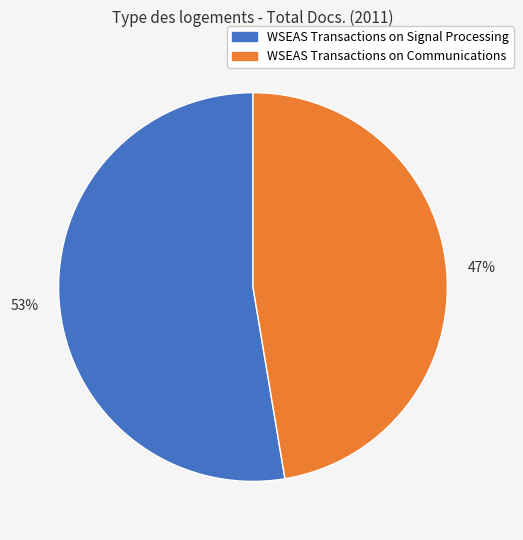

Rank the categories by value from lowest to highest.

WSEAS Transactions on Communications, WSEAS Transactions on Signal Processing